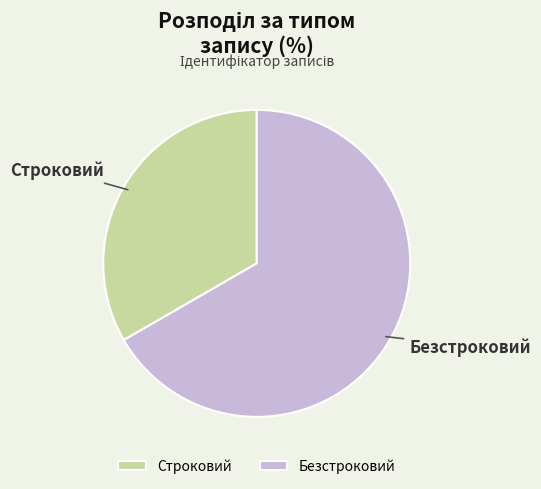

Count the number of slices in the pie.

2